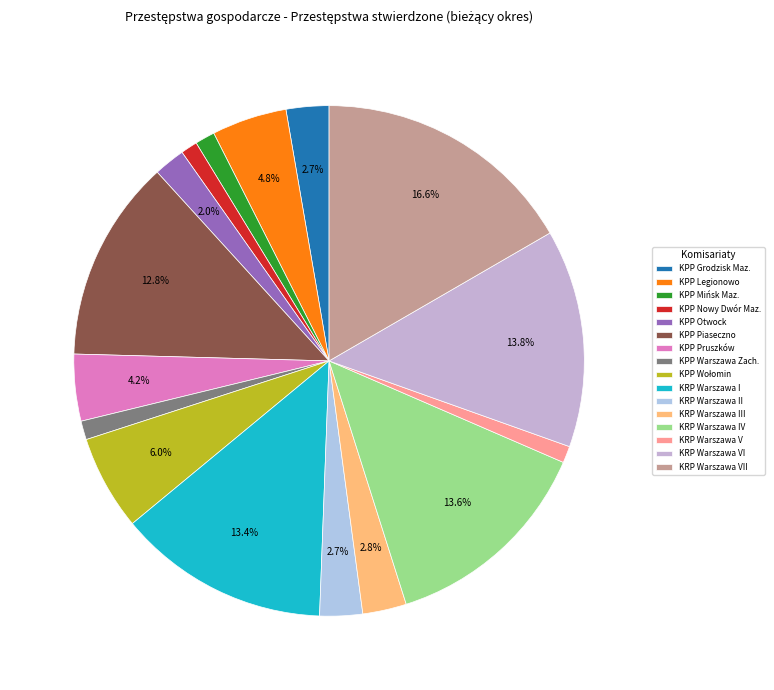

How many segments does this pie chart have?

16